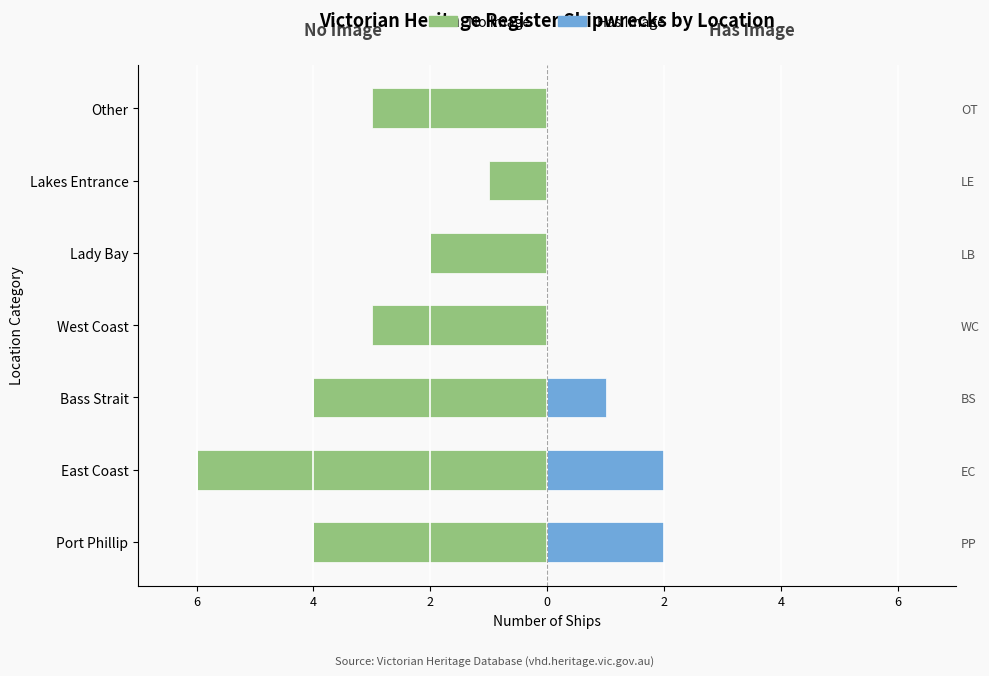

Reading right to left, what are all the values shown in this chart?

No Image: -3	-1	-2	-3	-4	-6	-4
Has Image: 0	0	0	0	1	2	2